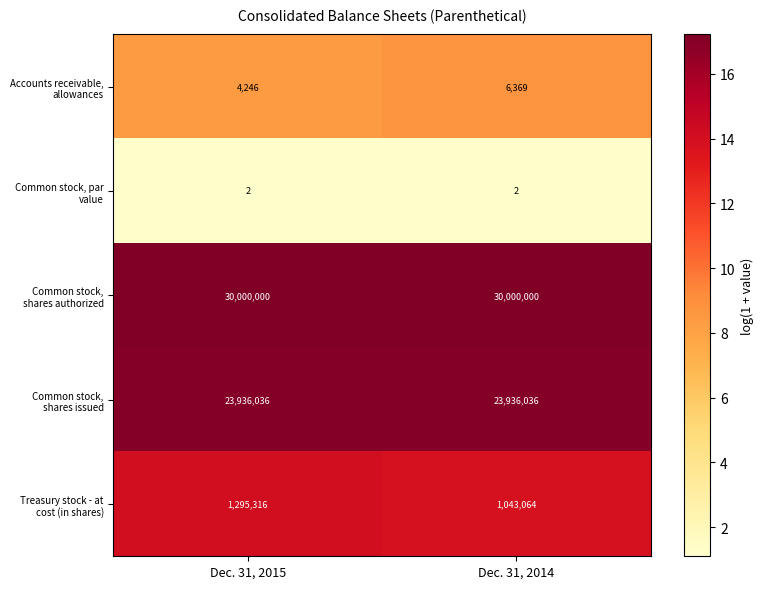

How many categories are shown in the chart?

2